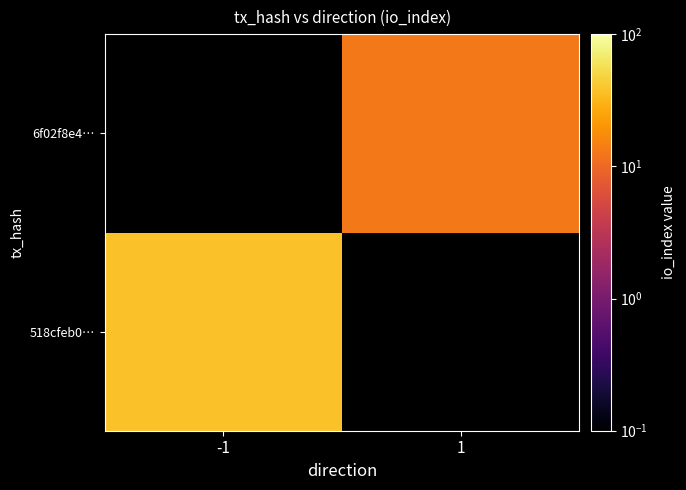

At how many categories does at least one series exceed 28?

1